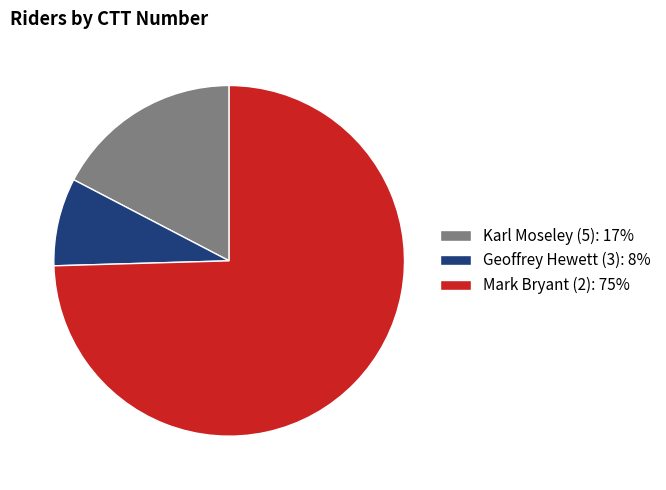

Does any single category account for the majority?

Yes